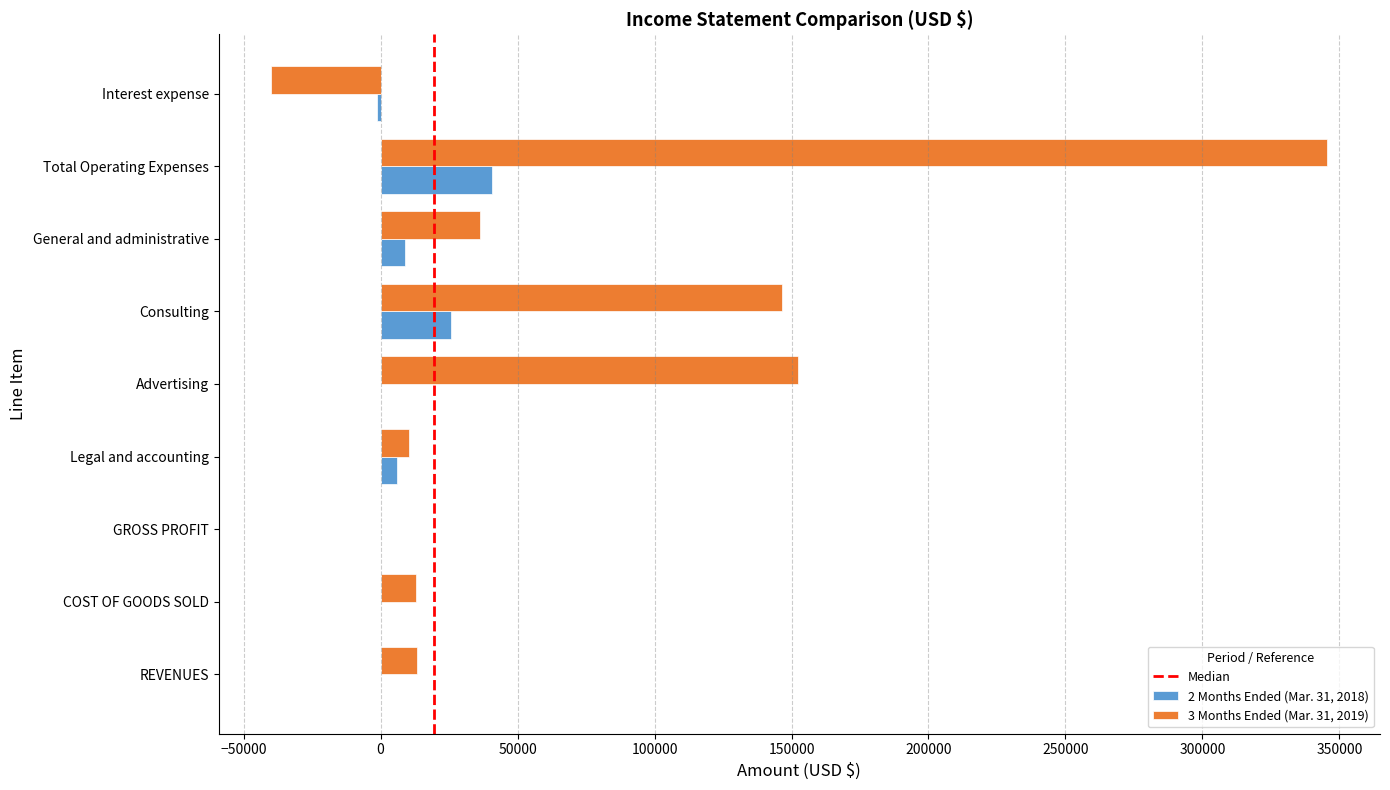

Which category has the highest value across all series?

Total Operating Expenses